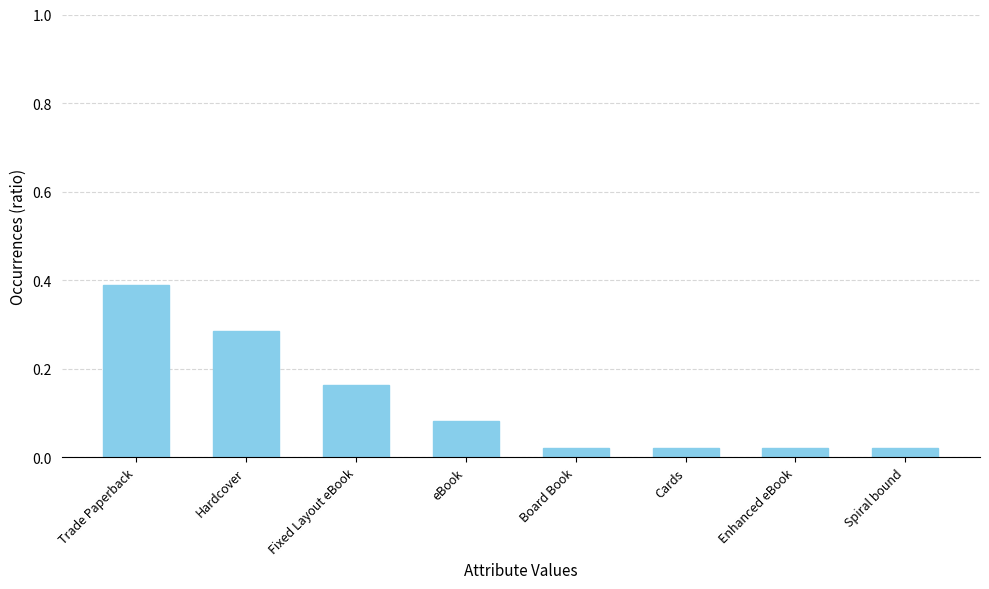

What position from the left is eBook?

4